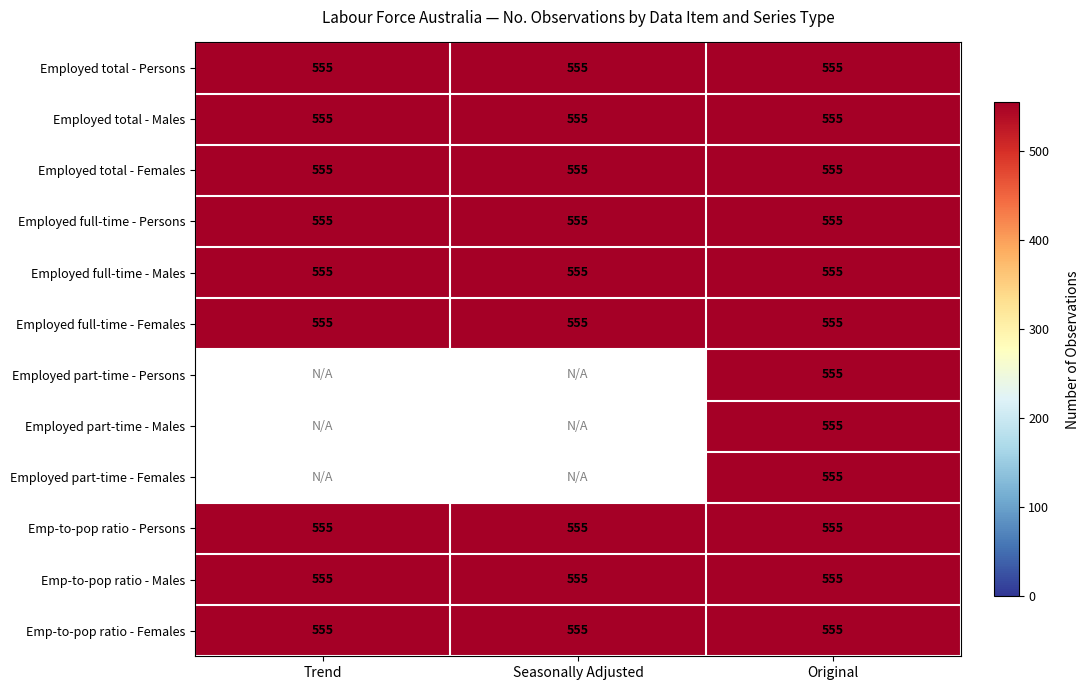

Which series has the largest total across all categories?

Employed total ;  Persons ;